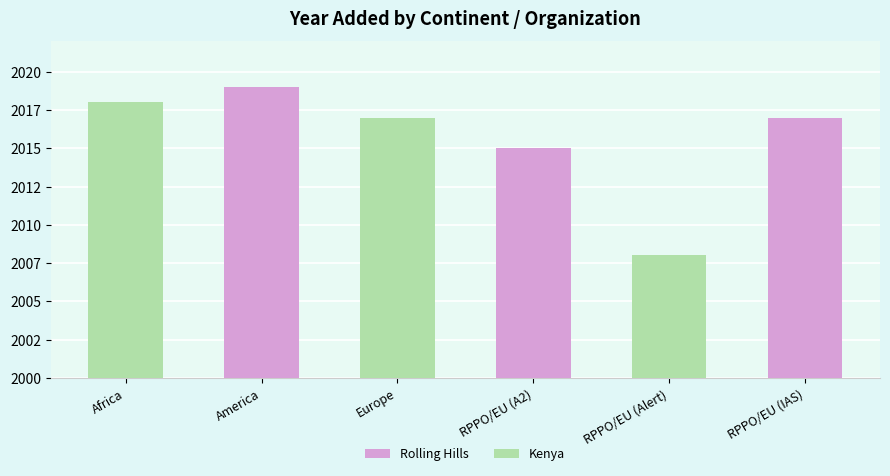

Does the chart contain any negative values?

No